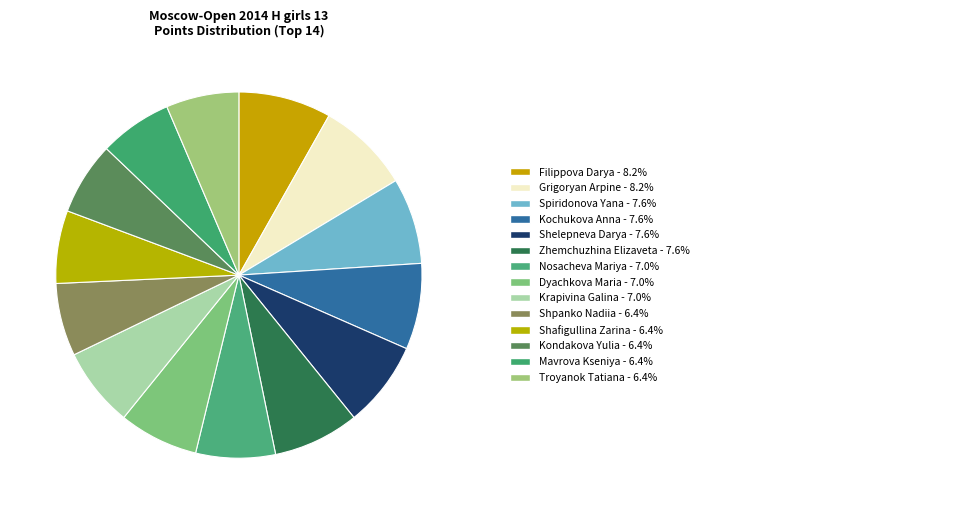

Rank the categories by value from lowest to highest.

Shpanko Nadiia, Shafigullina Zarina, Kondakova Yulia, Mavrova Kseniya, Troyanok Tatiana, Nosacheva Mariya, Dyachkova Maria, Krapivina Galina, Spiridonova Yana, Kochukova Anna, Shelepneva Darya, Zhemchuzhina Elizaveta, Filippova Darya, Grigoryan Arpine